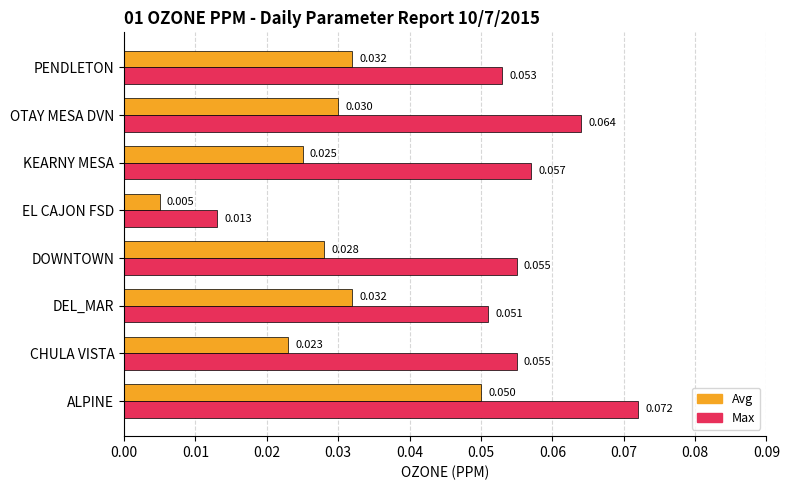

Rank the series by their average value, from highest to lowest.

Max, Avg